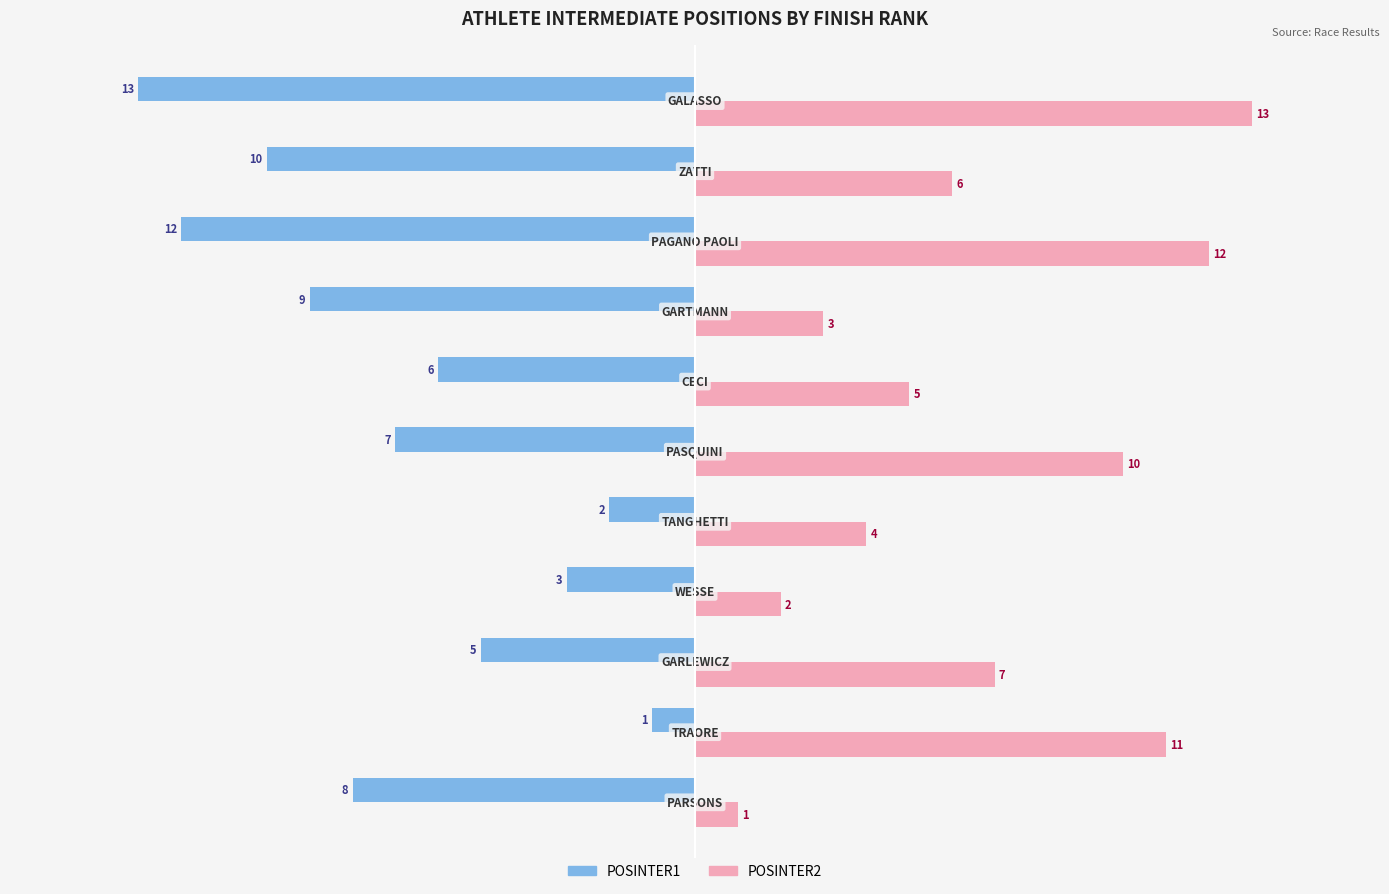

What is the smallest value displayed?

-13